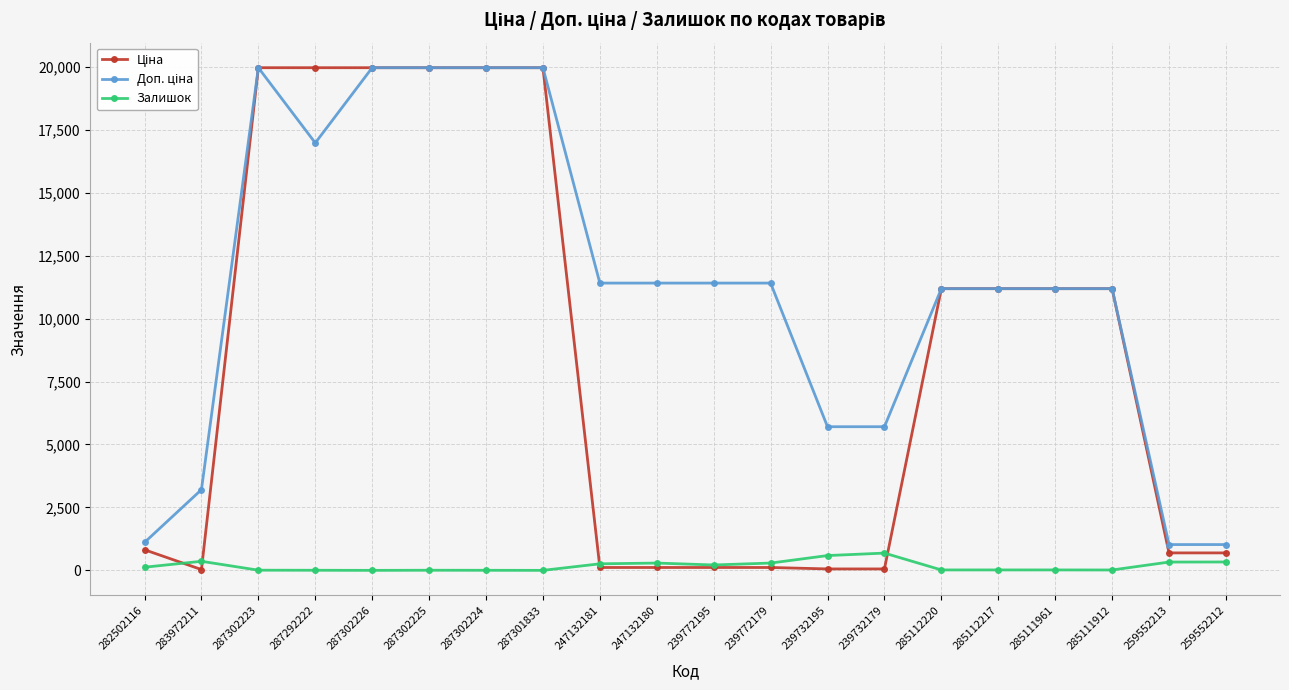

What is the greatest value displayed?

19964.2